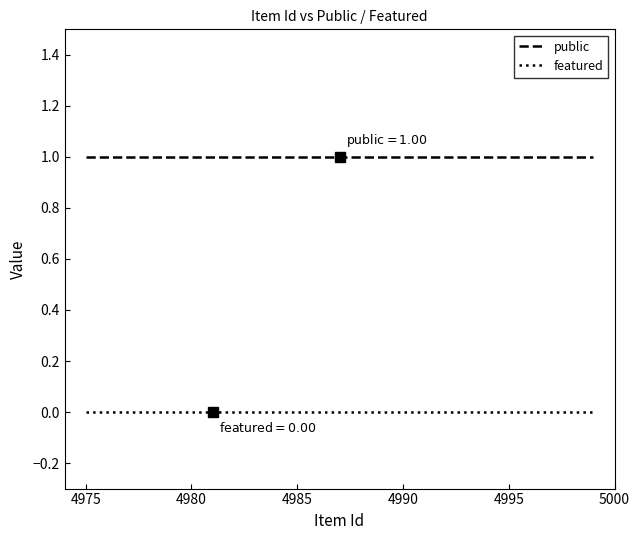

True or false: featured and public cross at least once.

False